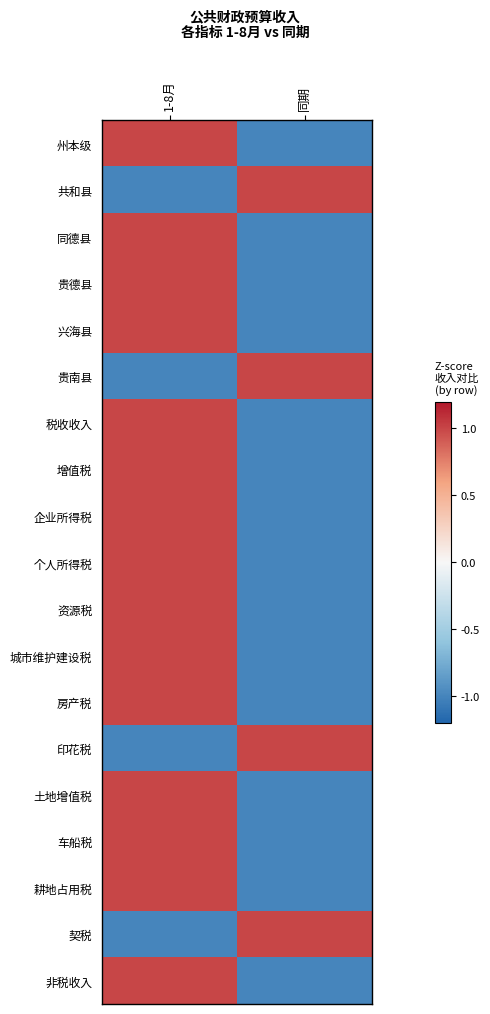

Reading left to right, list all the values displayed in this chart.

州本级: 1-8月=1	同期=-1
共和县: 1-8月=-1	同期=1
同德县: 1-8月=1	同期=-1
贵德县: 1-8月=1	同期=-1
兴海县: 1-8月=1	同期=-1
贵南县: 1-8月=-1	同期=1
税收收入: 1-8月=1	同期=-1
增值税: 1-8月=1	同期=-1
企业所得税: 1-8月=1	同期=-1
个人所得税: 1-8月=1	同期=-1
资源税: 1-8月=1	同期=-1
城市维护建设税: 1-8月=1	同期=-1
房产税: 1-8月=1	同期=-1
印花税: 1-8月=-1	同期=1
土地增值税: 1-8月=1	同期=-1
车船税: 1-8月=1	同期=-1
耕地占用税: 1-8月=1	同期=-1
契税: 1-8月=-1	同期=1
非税收入: 1-8月=1	同期=-1